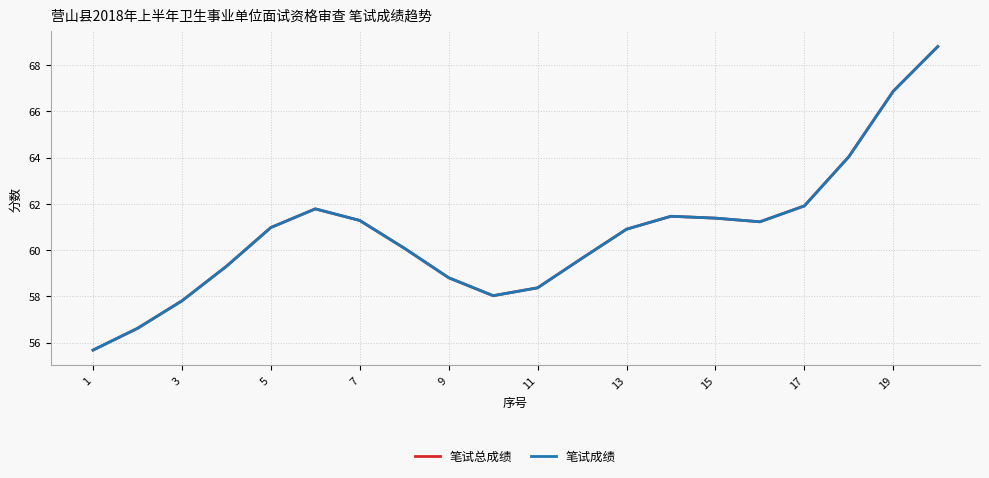

Does the chart have visible grid lines?

Yes